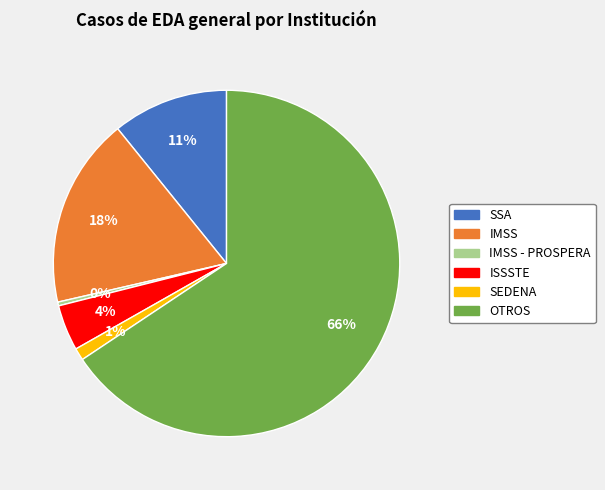

Does any single category account for the majority?

Yes